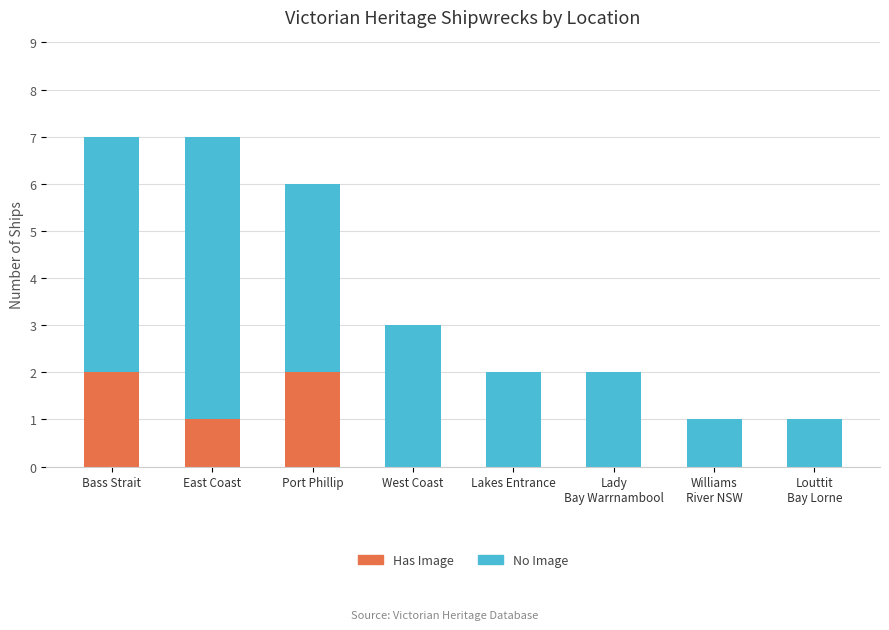

The Has Image series shows 1 at East Coast. True or false?

True